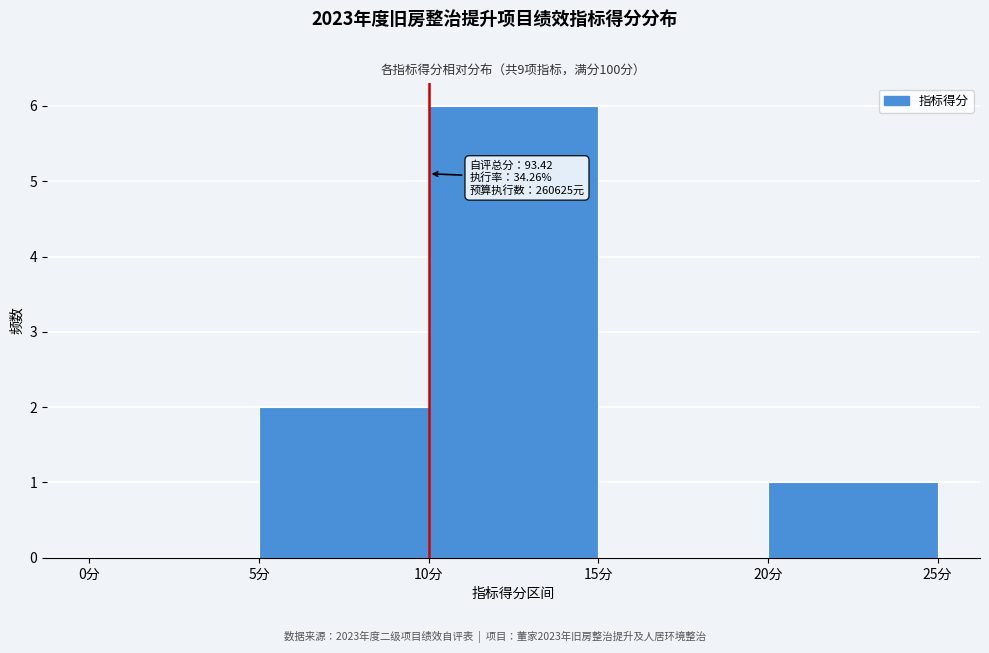

Which range on the x-axis has the tallest bar?

10 to 15